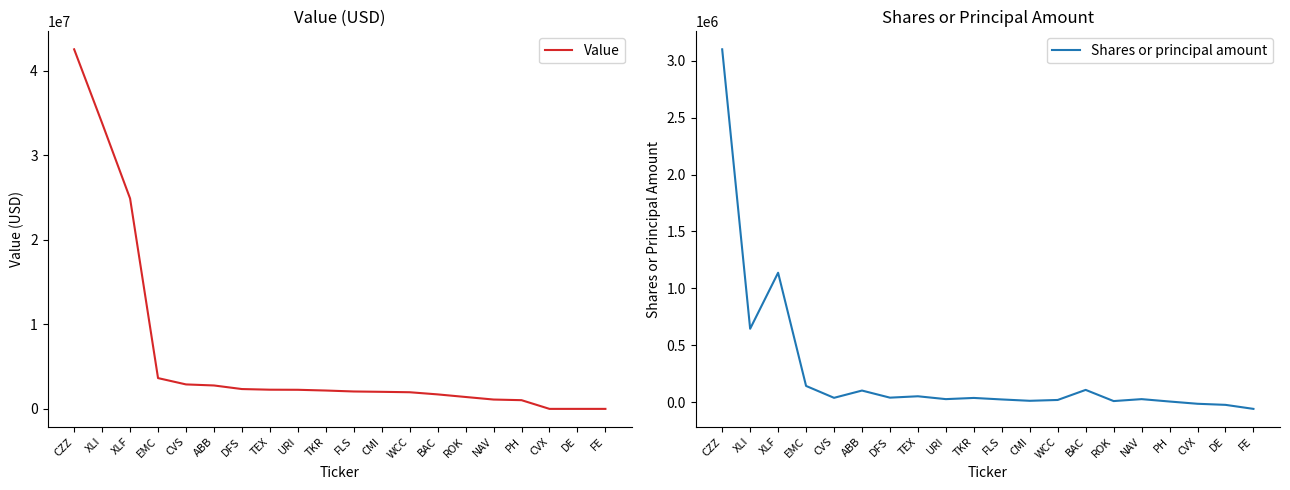

How many lines are shown in the chart?

2